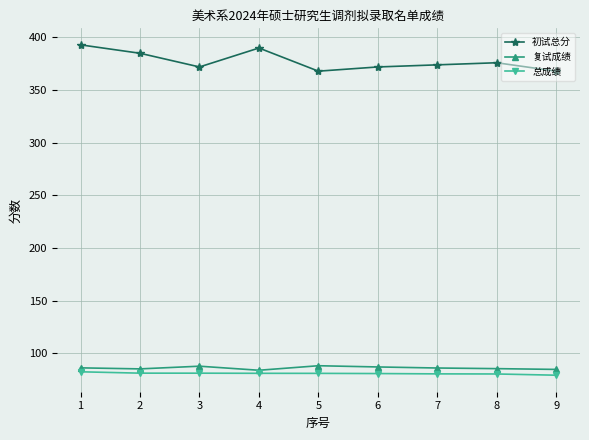

At 2, list the series in order from smallest to largest.

总成绩, 复试成绩, 初试总分